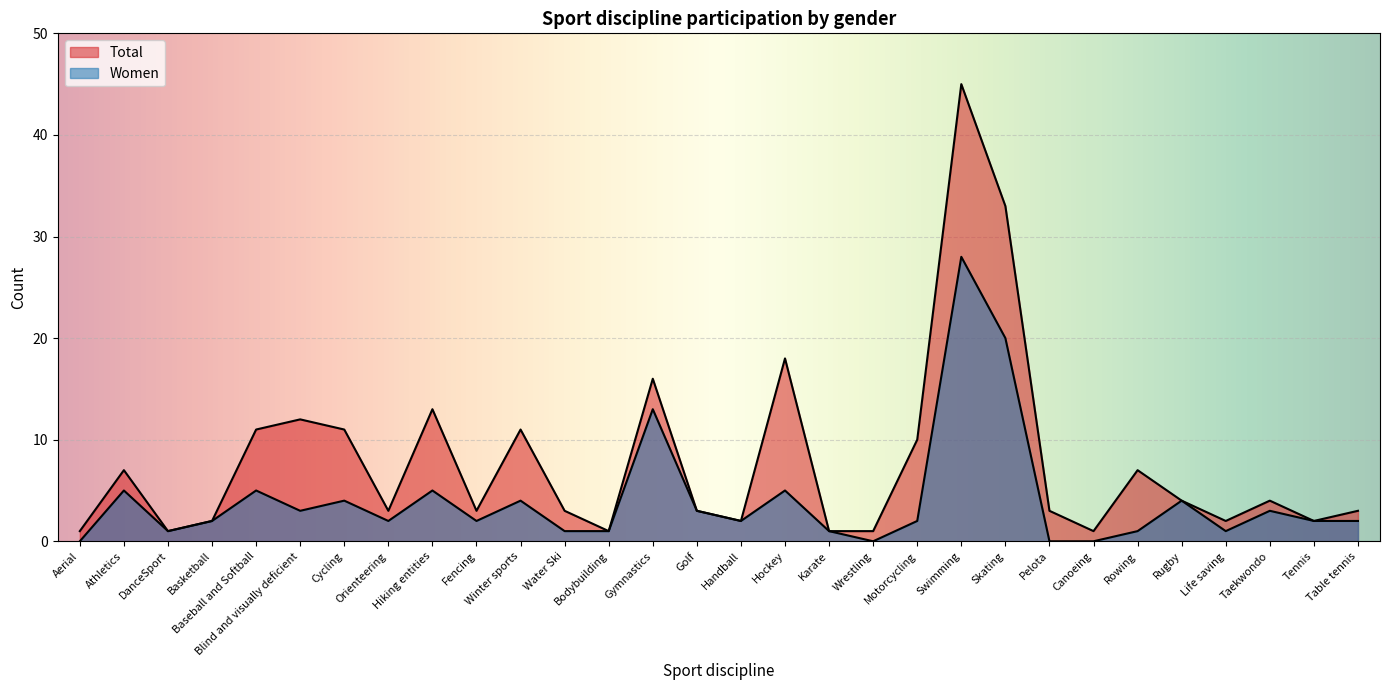

How many lines are shown in the chart?

2